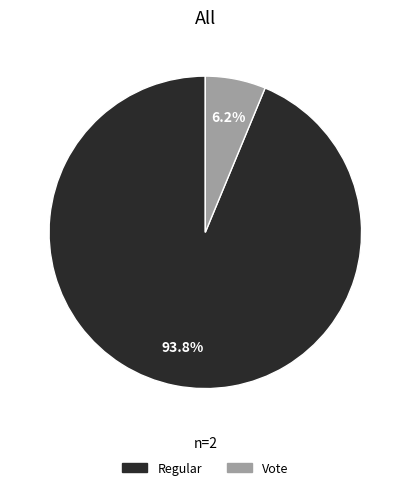

Which slice is the smallest?

Vote